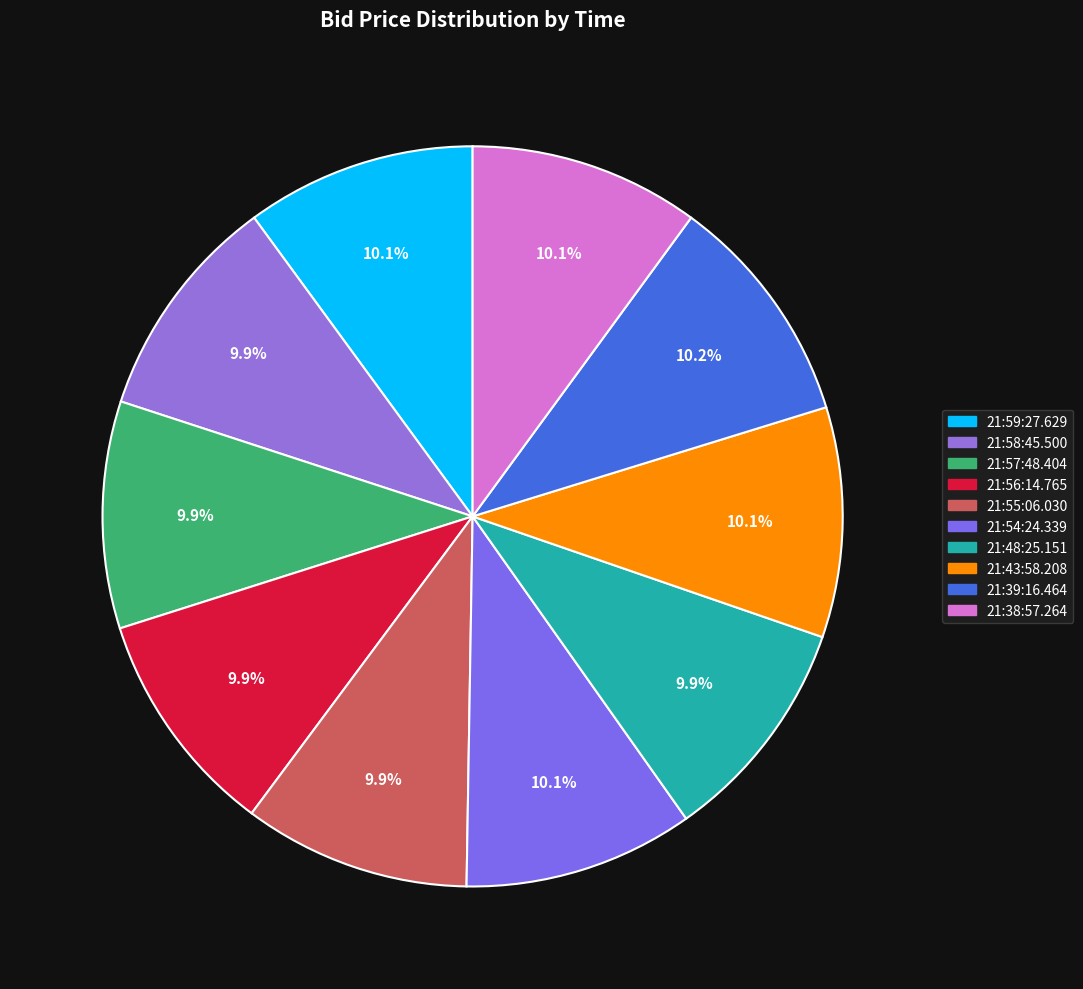

What percentage is the 21:54:24.339 slice, to the nearest percent?

10%